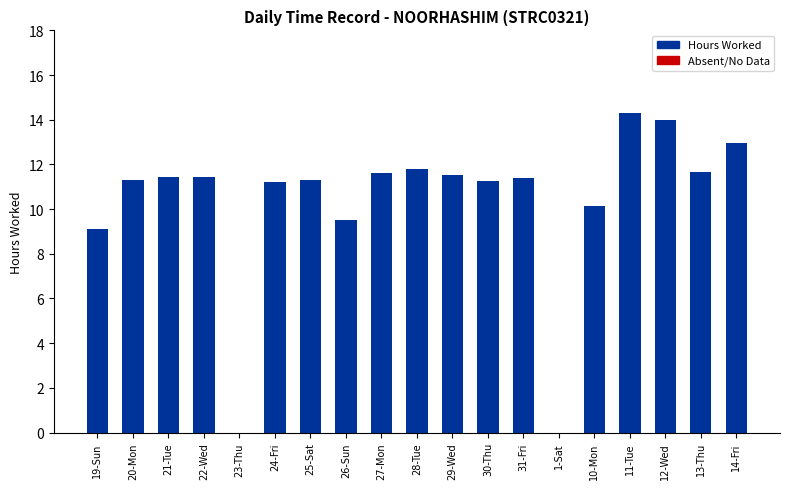

Which has a higher value, 14-Fri or 25-Sat?

14-Fri